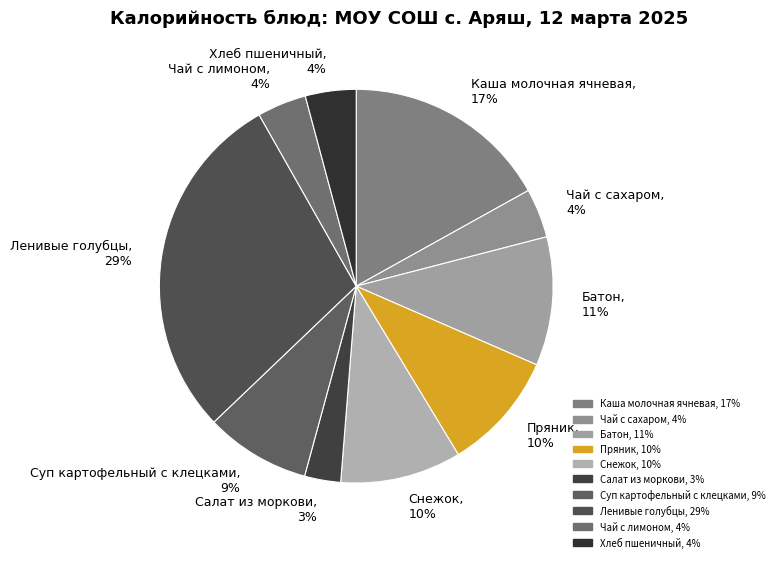

Is it true that Батон is 11% of the pie?

True